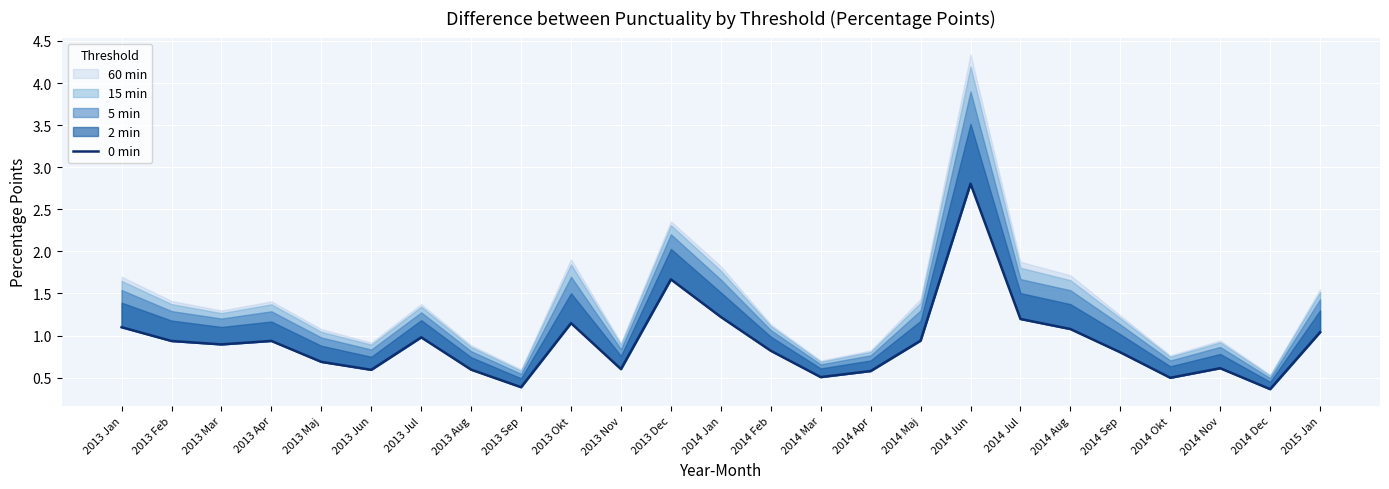

At which category does the data reach its first local peak?

2013 Apr